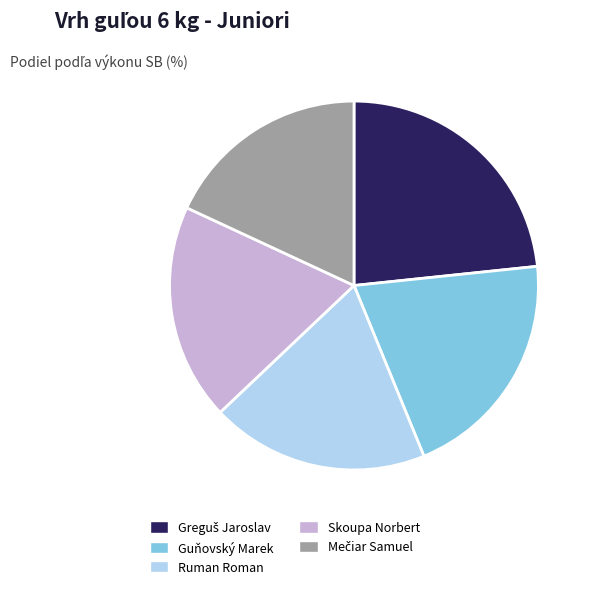

Does Guňovský Marek represent more than half of the total?

No